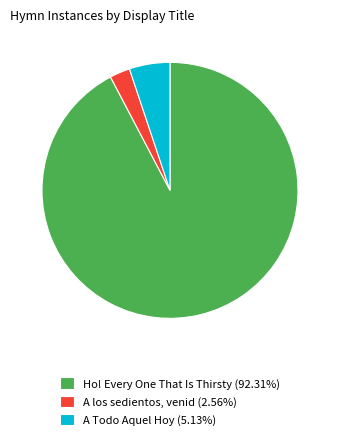

What is the ratio of the value at A Todo Aquel Hoy (5.13%) to the value at A los sedientos, venid (2.56%)?

2.0